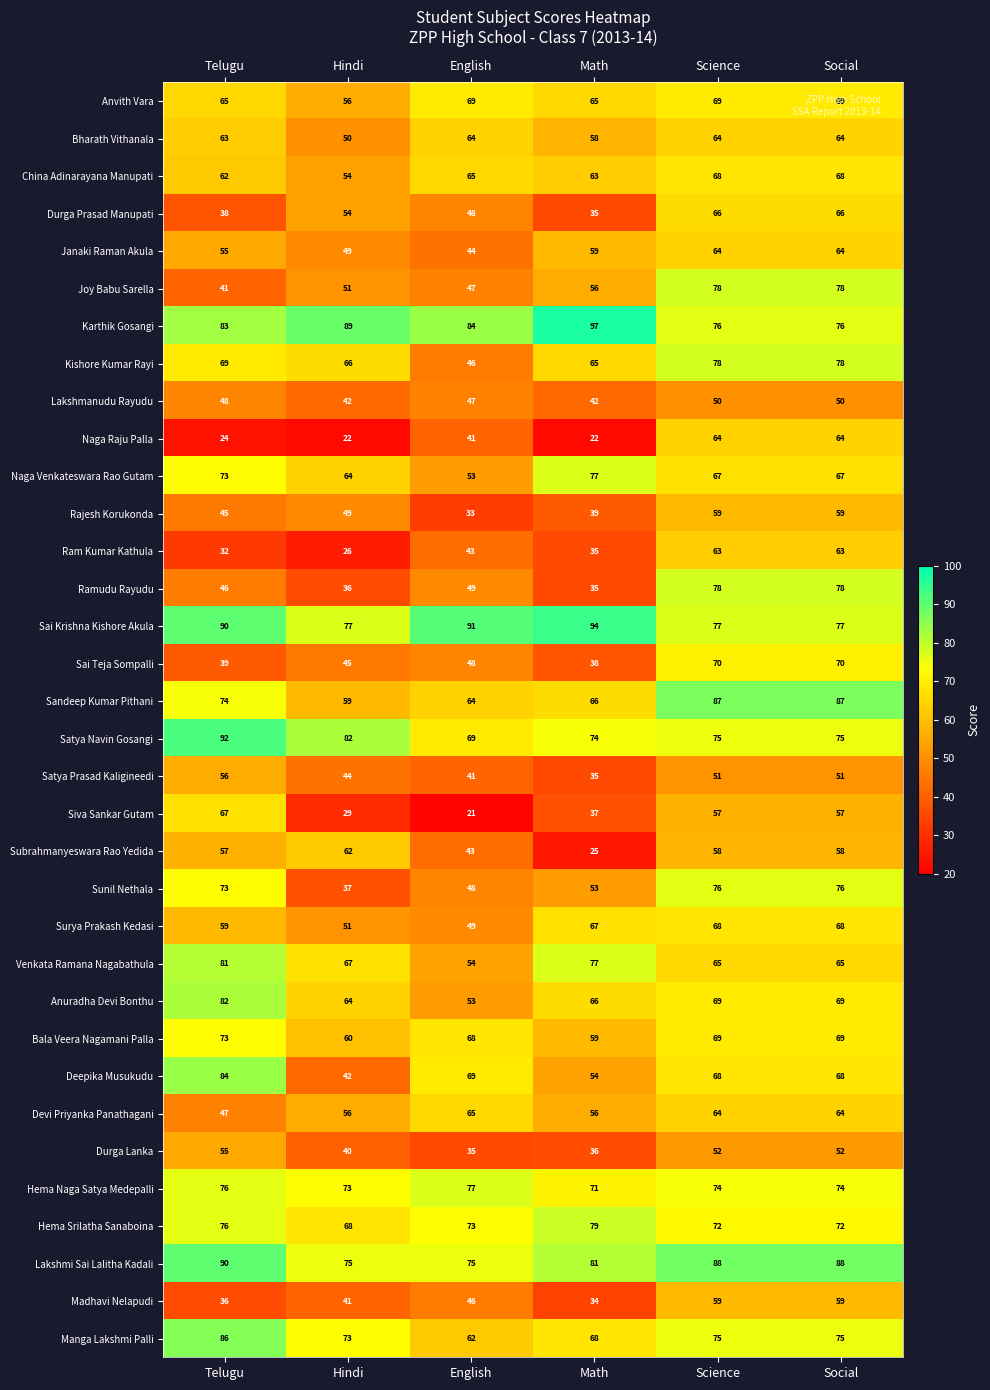

What is the lowest value of the Naga Venkateswara Rao Gutam series?

53